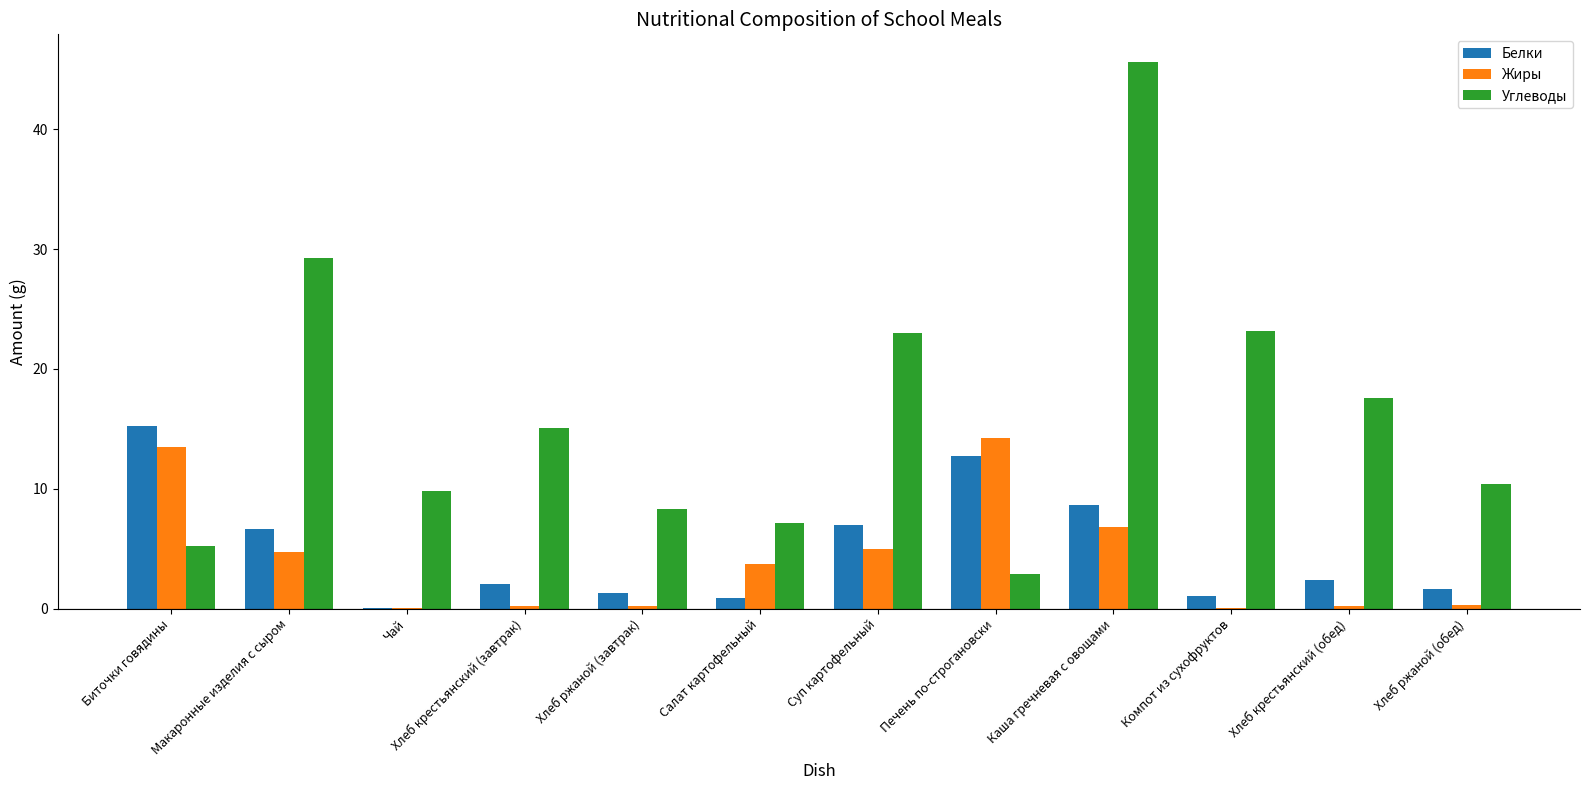

Is the value of Жиры at Хлеб ржаной (завтрак) greater than the value of Углеводы at Хлеб ржаной (обед)?

No